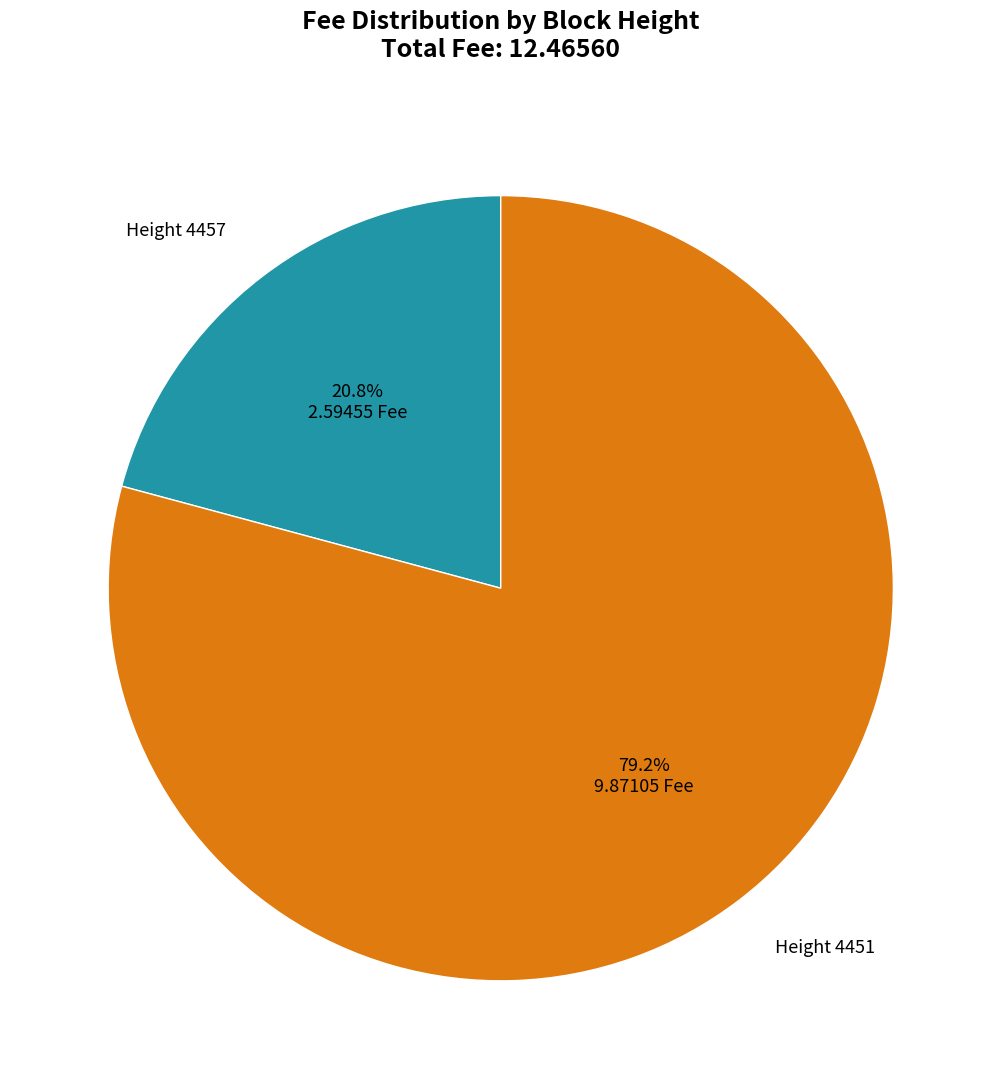

Is there a majority slice in this chart?

Yes